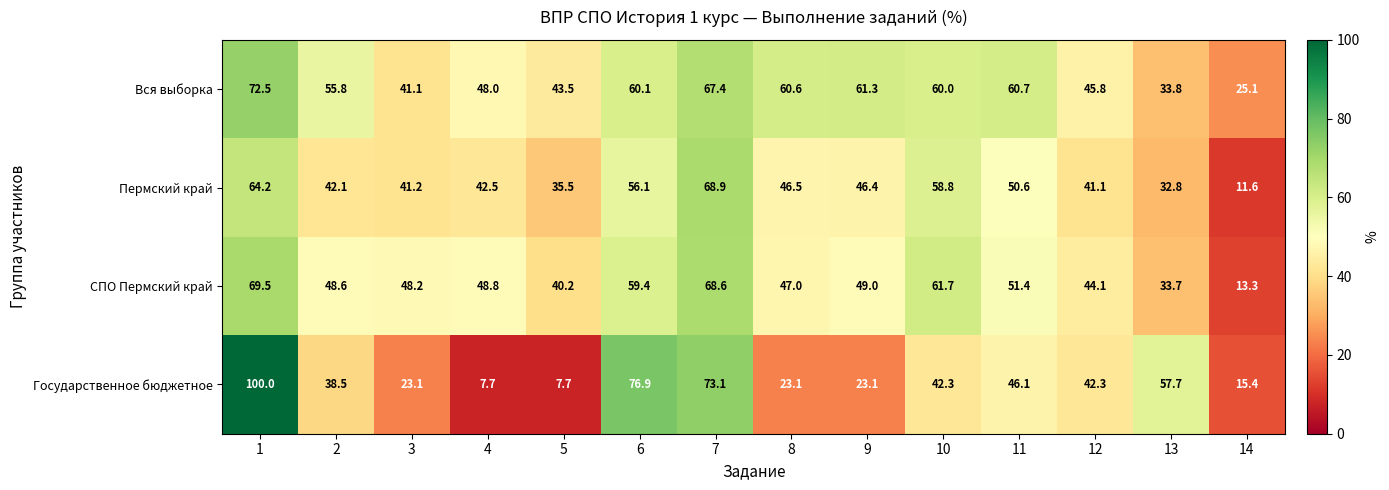

At which category is the sum across all series the highest?

1